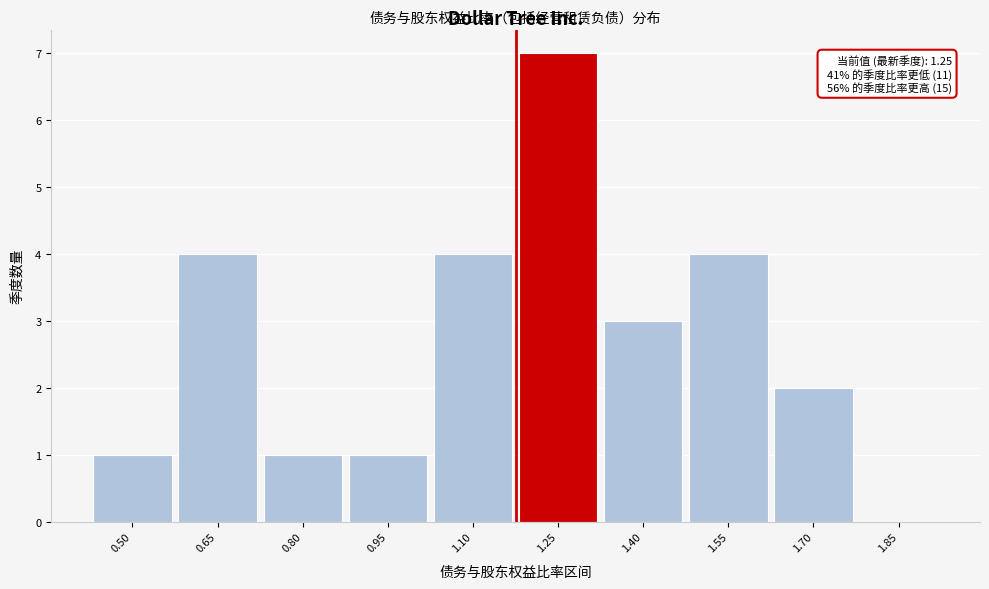

Reading left to right, transcribe all the data shown in this chart.

0.50=1	0.65=4	0.80=1	0.95=1	1.10=4	1.25=7	1.40=3	1.55=4	1.70=2	1.85=0